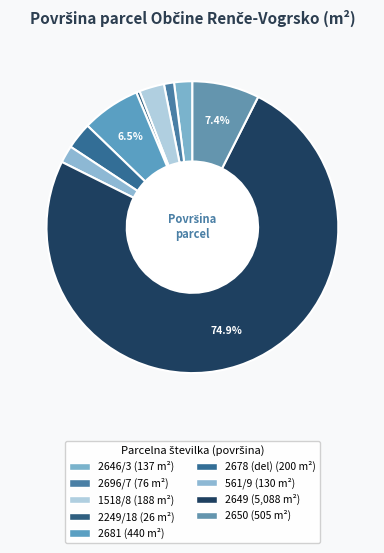

To the nearest percent, what is the average slice percentage?

11%